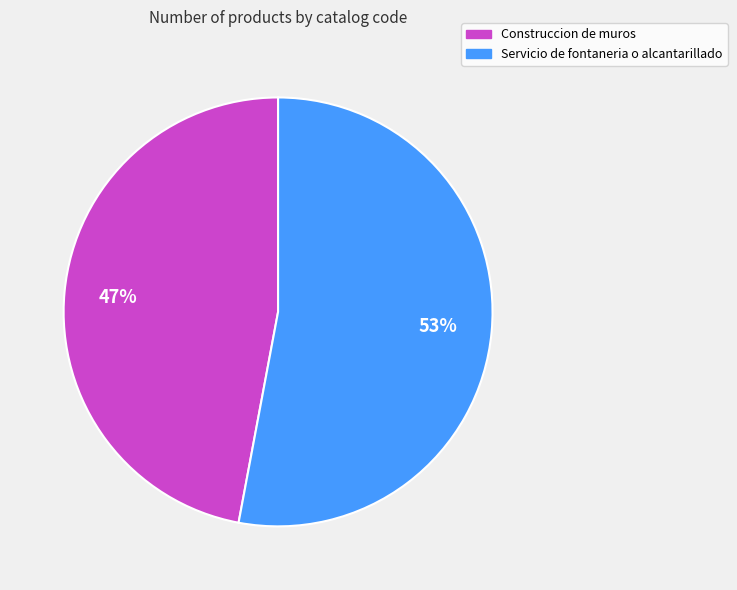

Which slice is the smallest?

Construccion de muros